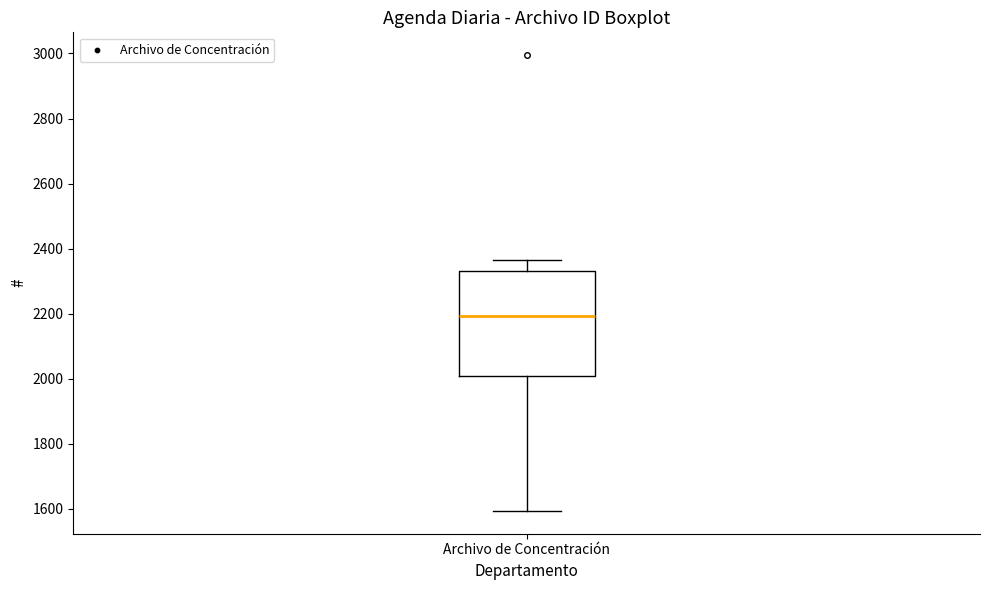

Where is the lower edge of the box for Archivo de Concentración on the y-axis? The values are not printed on the chart, so give them approximately, as read against the axis.

2000